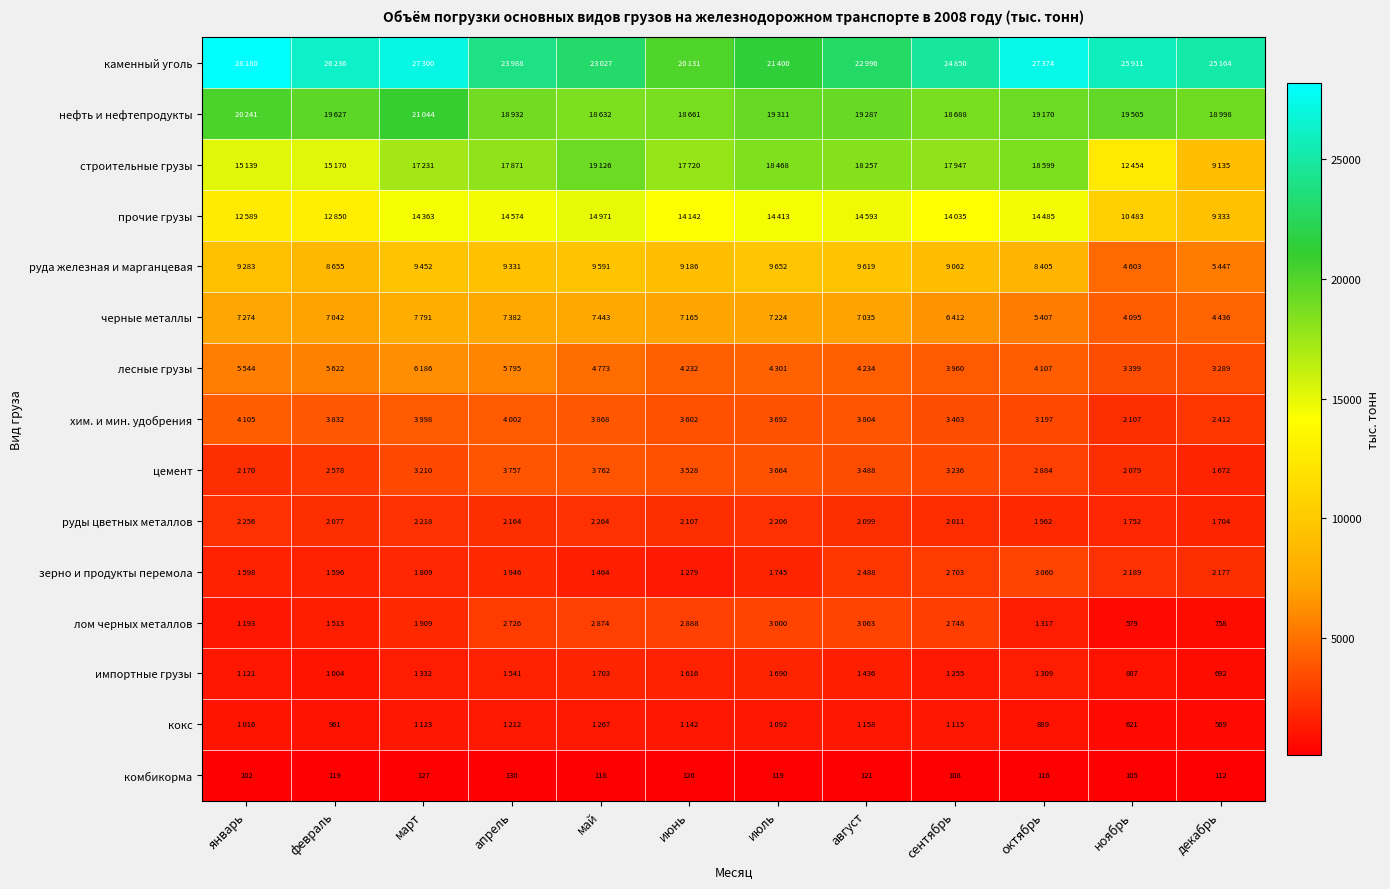

What is the minimum value for комбикорма?

102